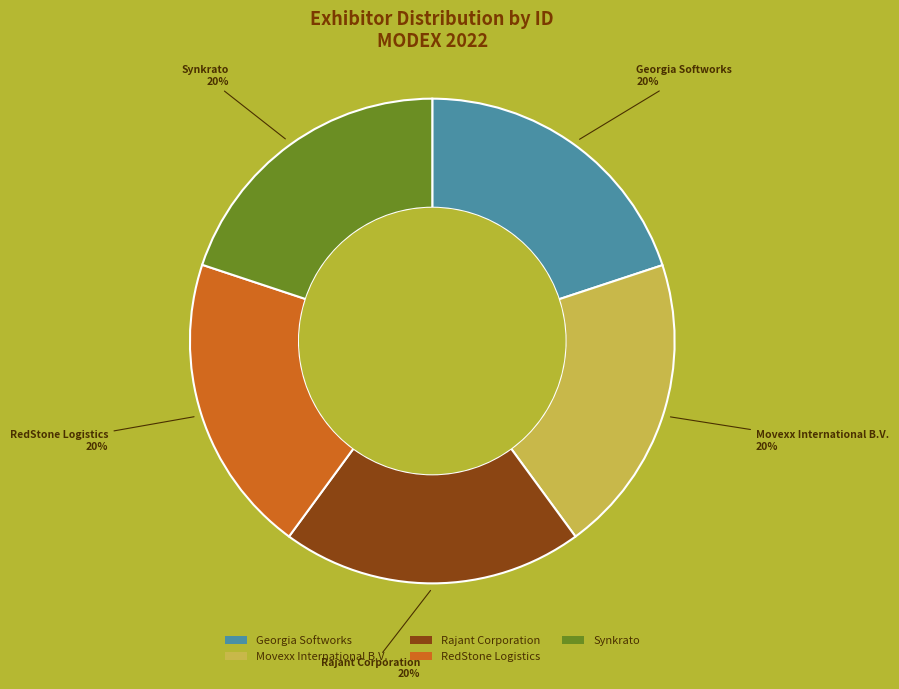

What is the ratio of the value at Synkrato to the value at RedStone Logistics?

1.0